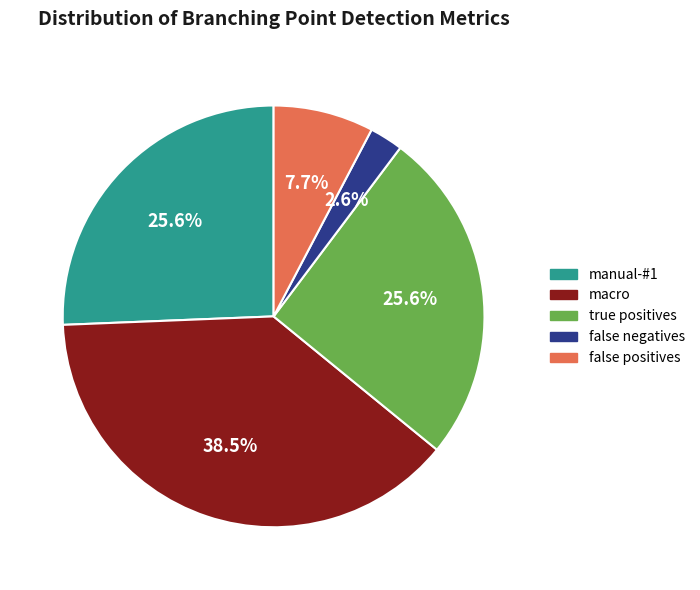

Combined, do true positives and false negatives account for over 50%?

No